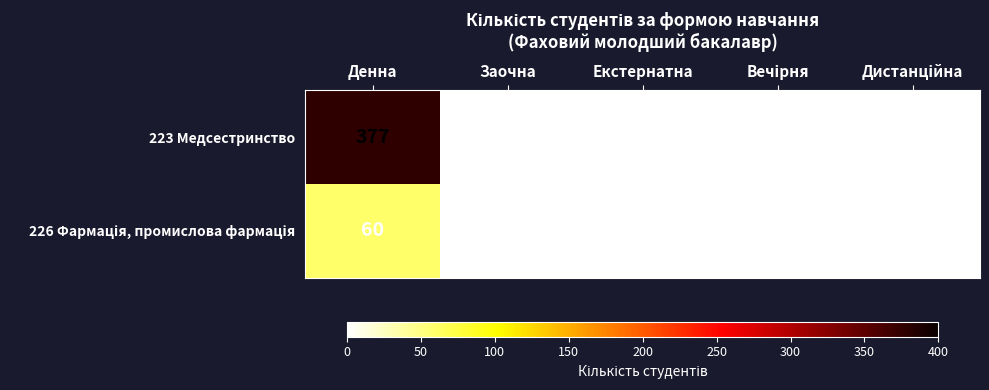

At which category does the chart reach its peak across all series?

Денна